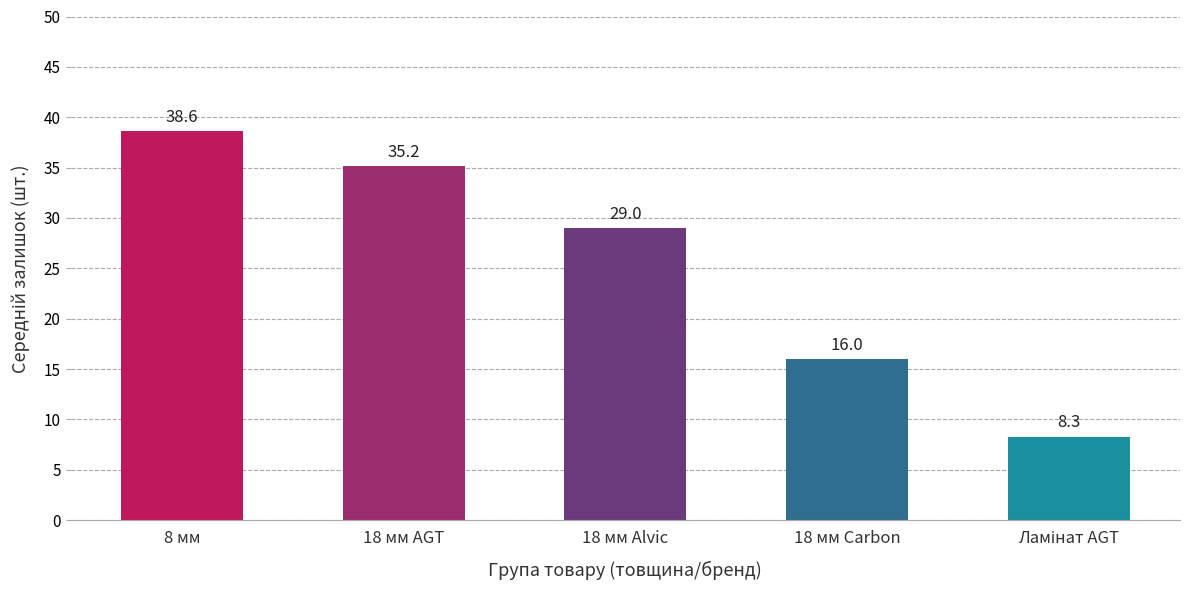

How many distinct data groups are displayed?

1